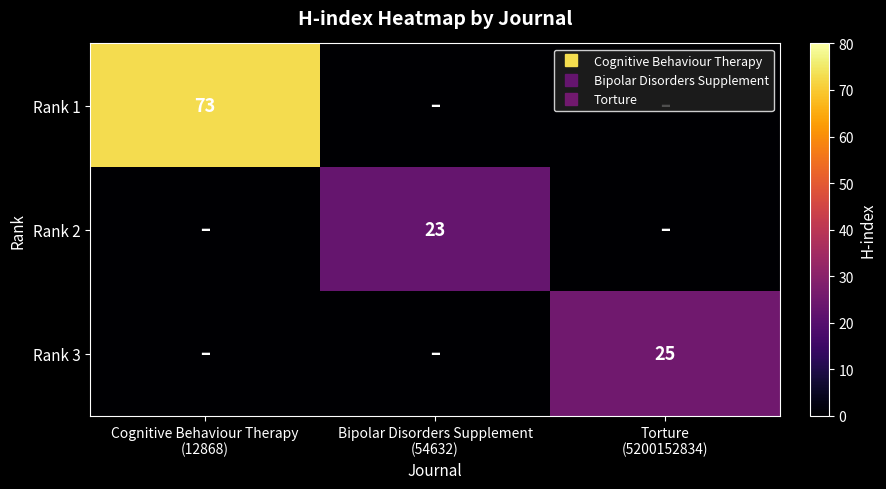

List the series in order of their peak value, lowest first.

Rank 2, Rank 3, Rank 1